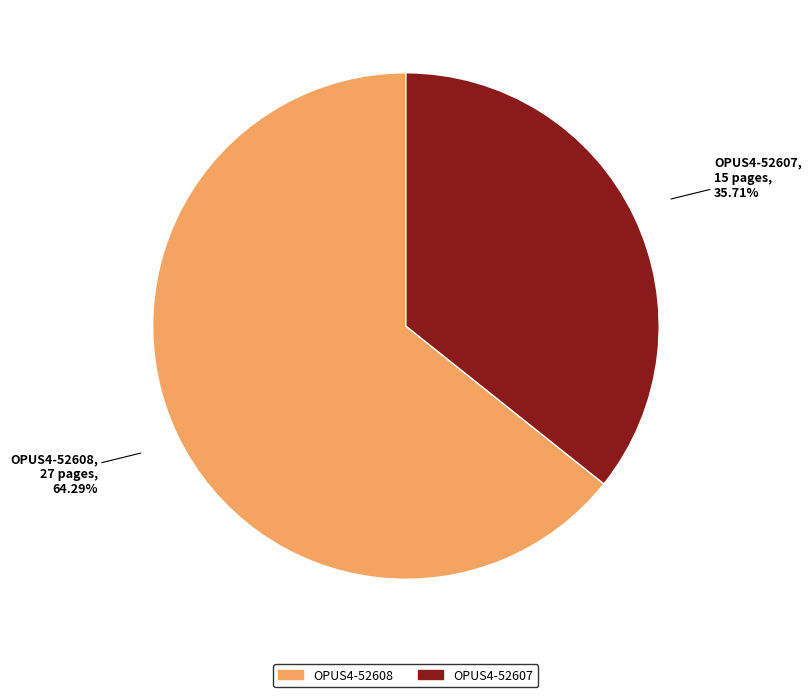

What is the majority slice?

OPUS4-52608